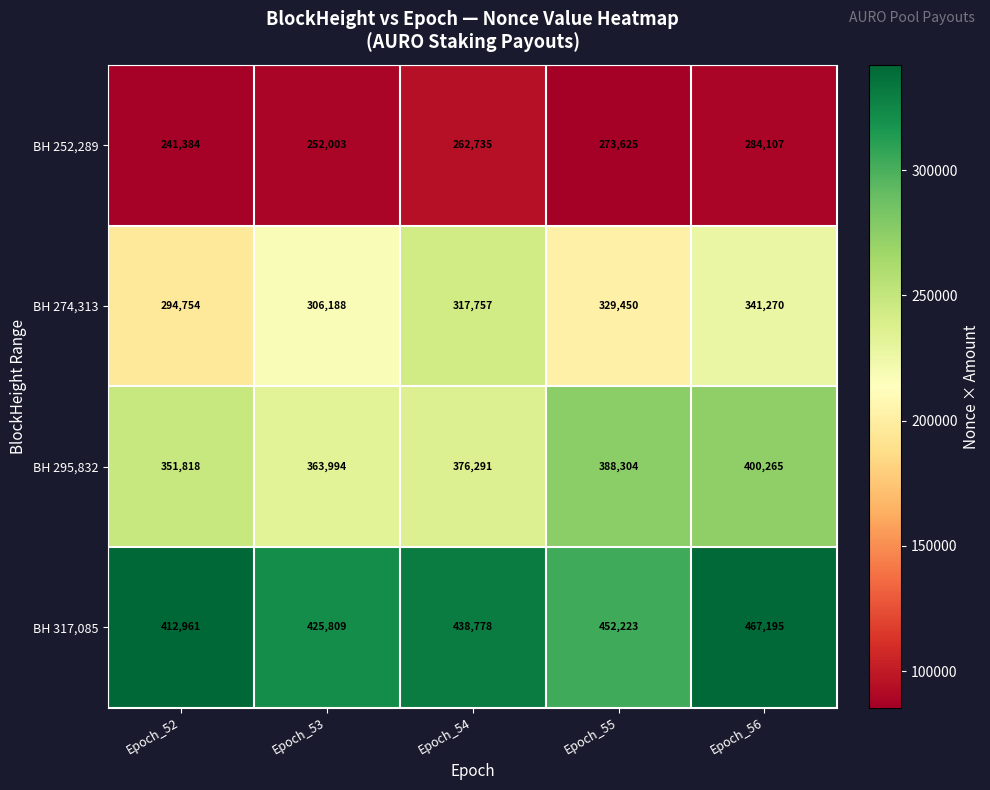

What is the total value across all series at Epoch_54?

1395561